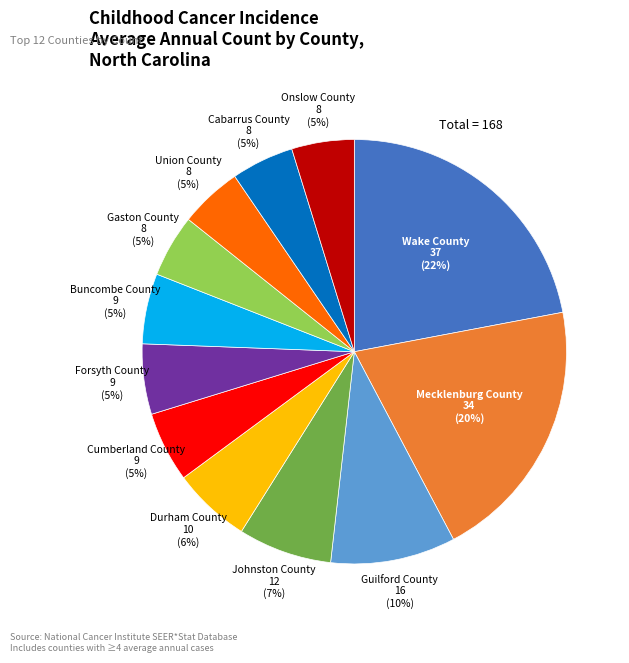

What percentage is the Guilford County slice, to the nearest percent?

10%